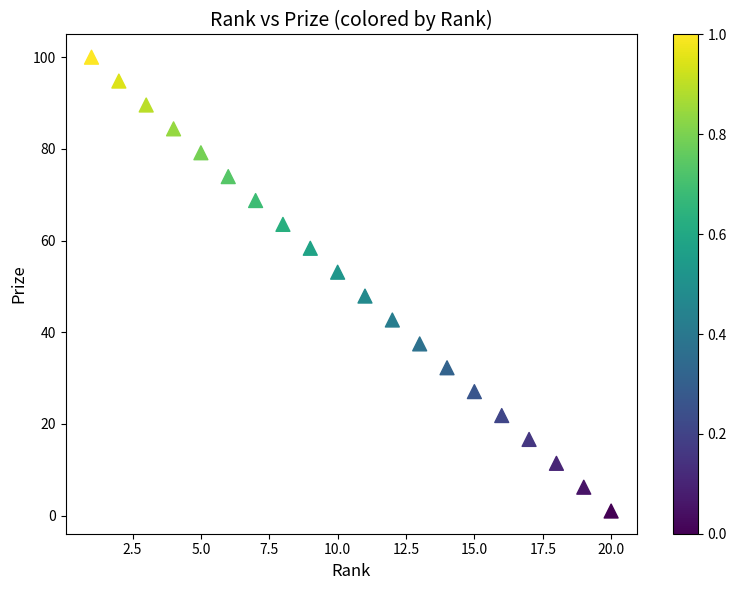

What is the range of X values (max minus min)?

19.0